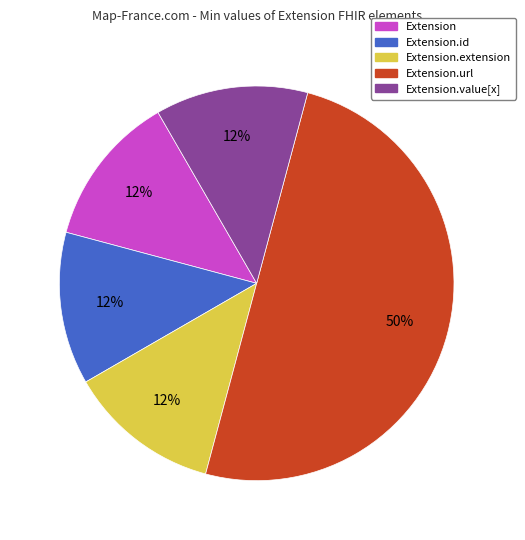

Count the number of slices in the pie.

5